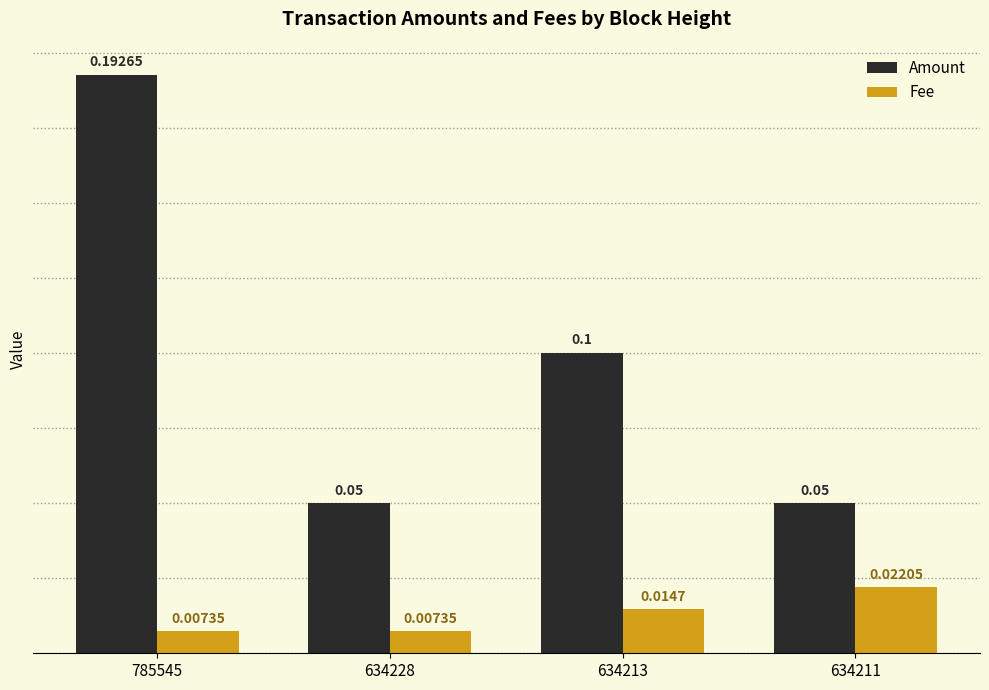

The value of Amount at 634213 is 0.2. True or false?

False